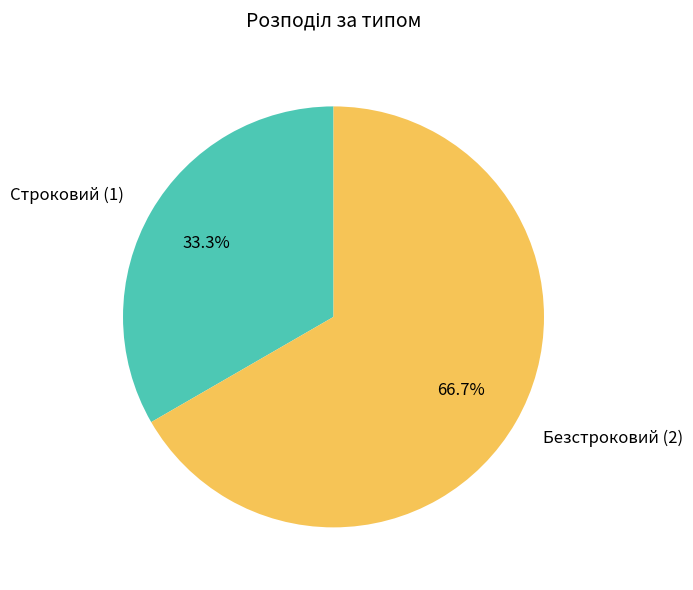

To the nearest percent, what is the average slice percentage?

50%